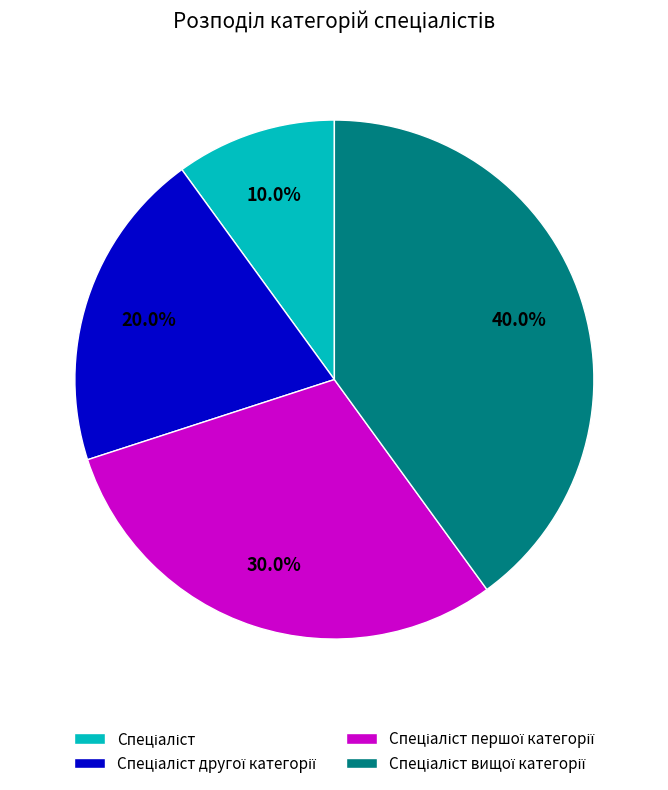

Is there a majority slice in this chart?

No